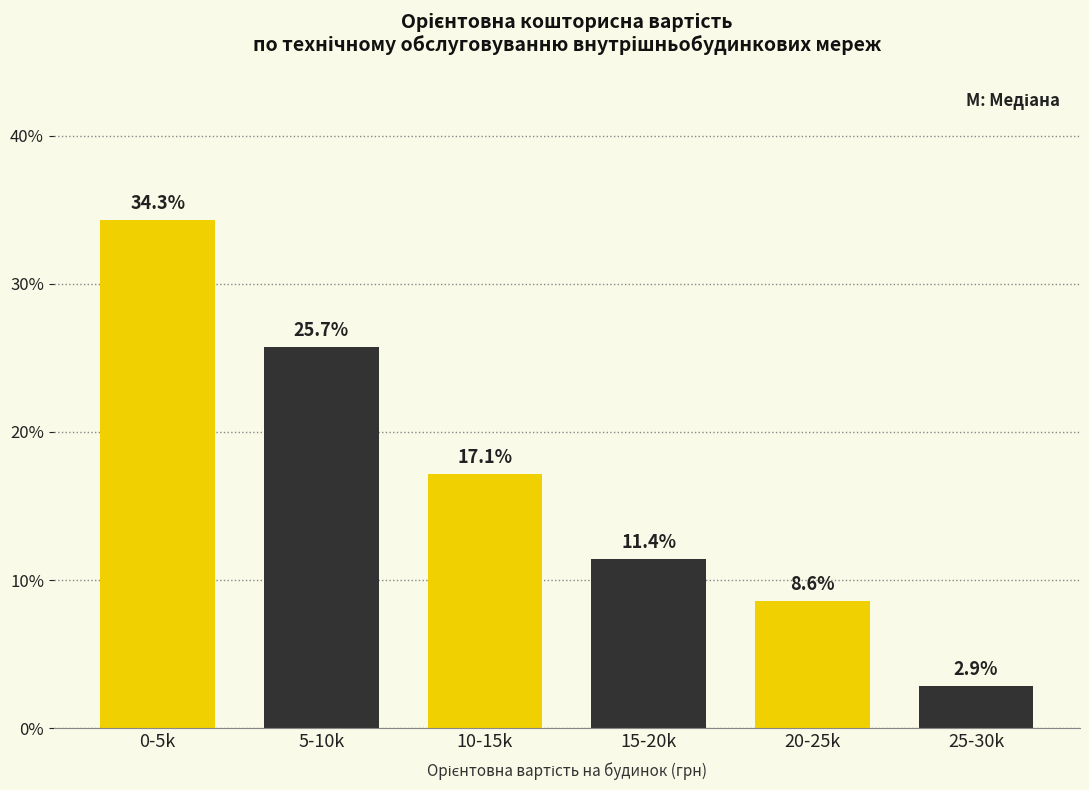

Reading right to left, what are all the values shown in this chart?

25-30k=2.9	20-25k=8.6	15-20k=11.4	10-15k=17.1	5-10k=25.7	0-5k=34.3